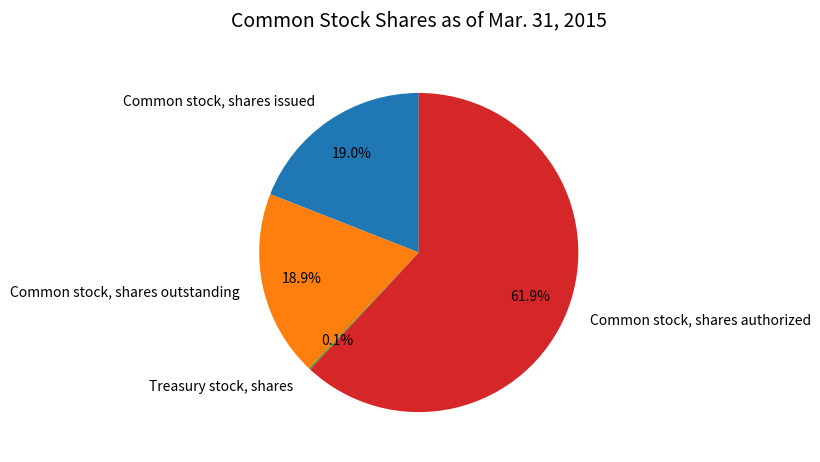

True or false: Common stock, shares issued accounts for 8% of the total.

False